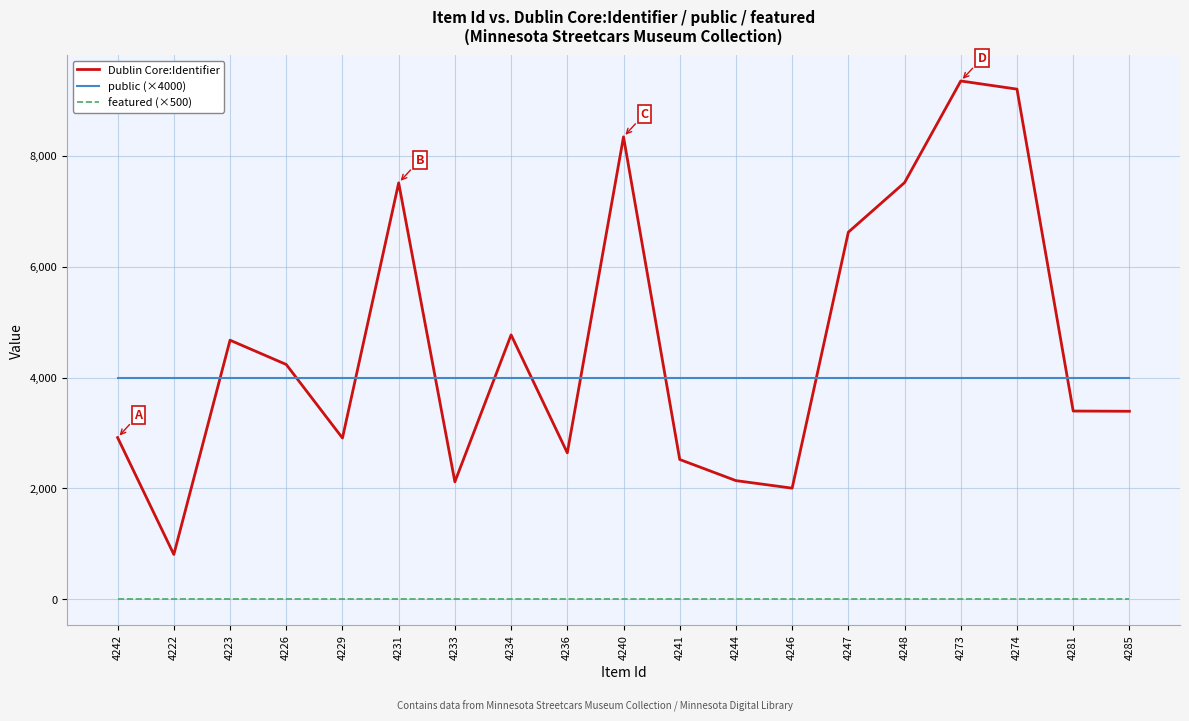

The Dublin Core:Identifier series shows 2119 at 4233. True or false?

True